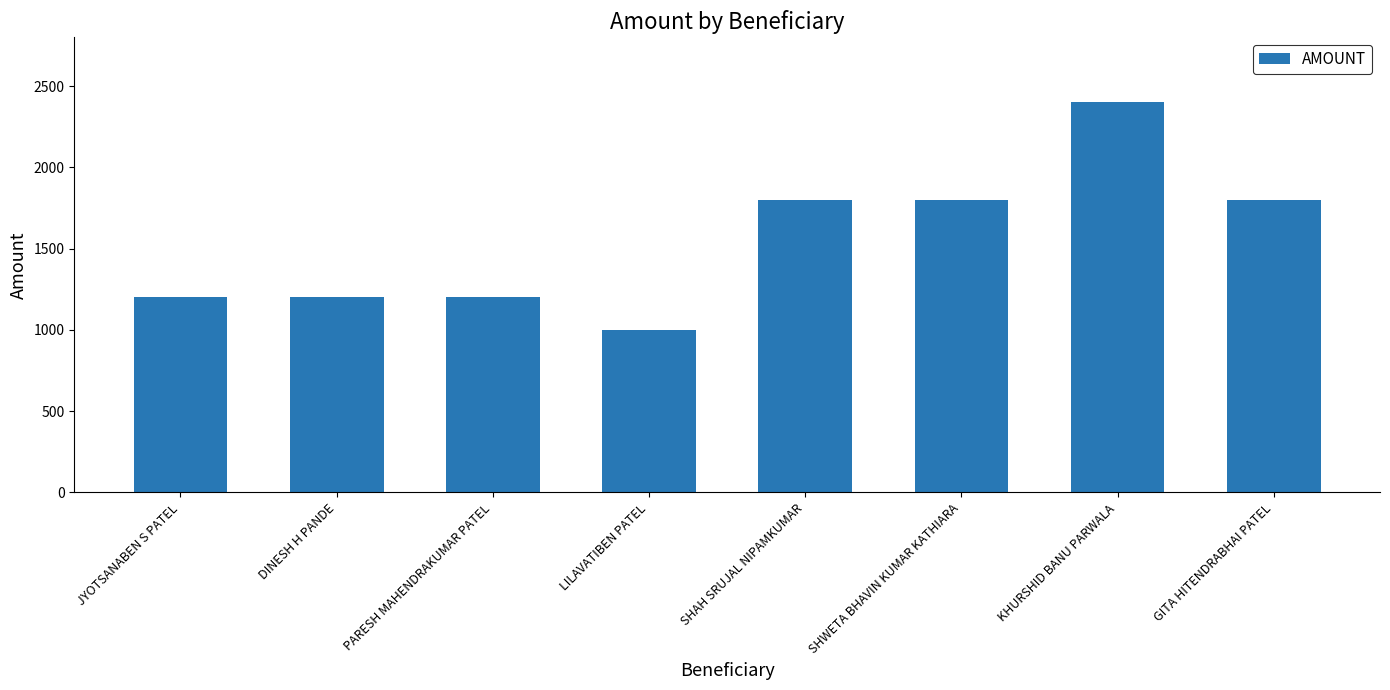

Does the chart contain any negative values?

No